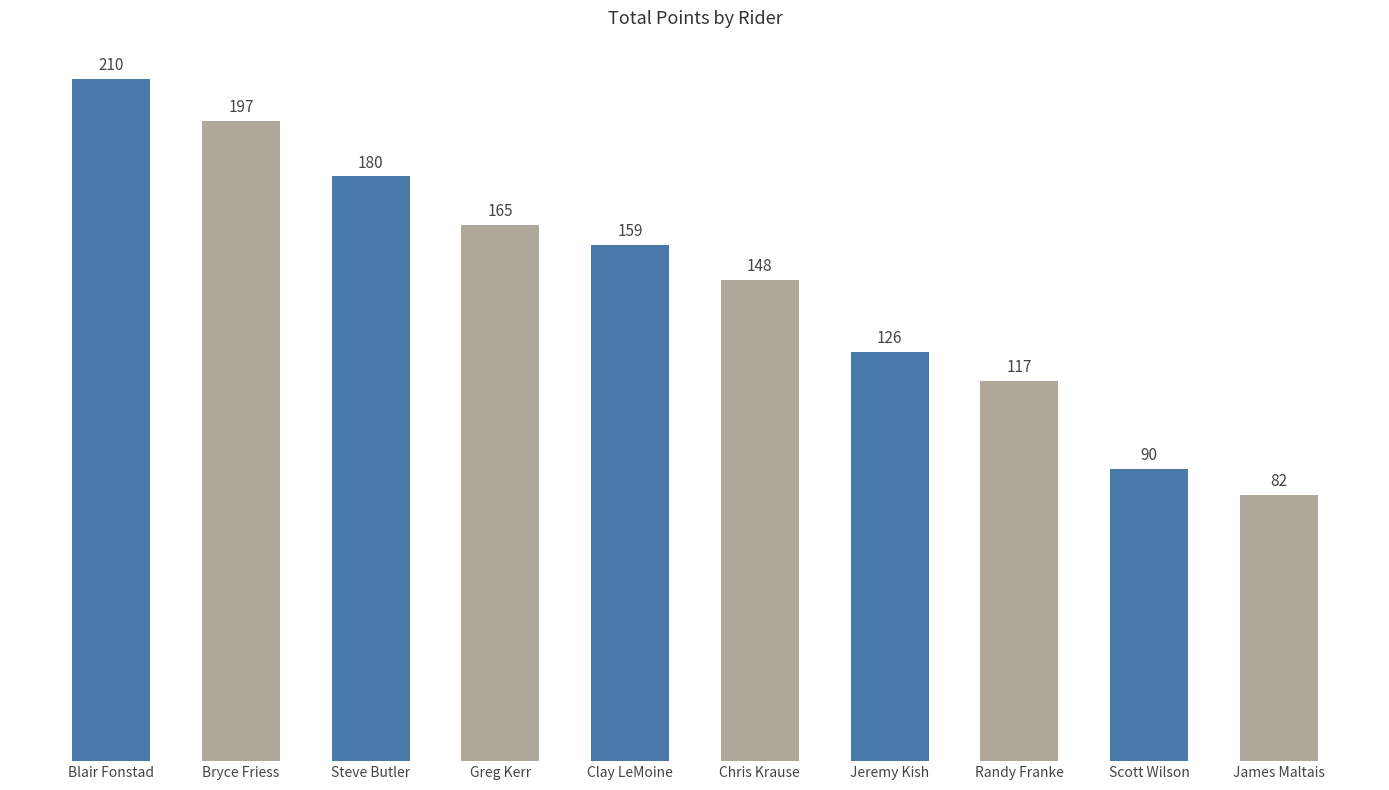

Approximately how many times larger is the value at Scott Wilson compared to Steve Butler?

0.5